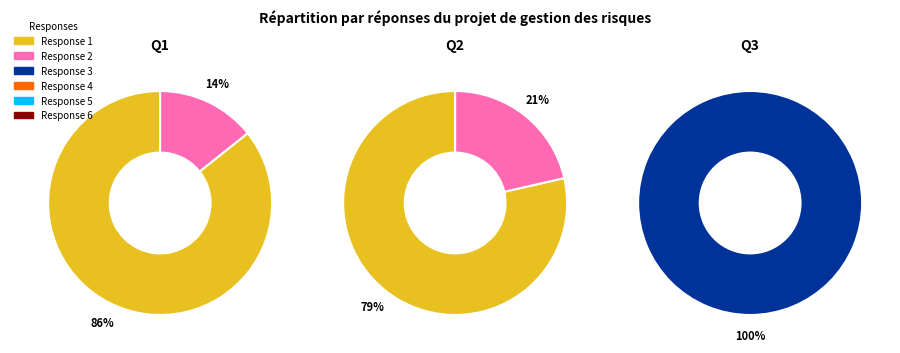

Between 7 and 13, which series saw the biggest shift?

Q1